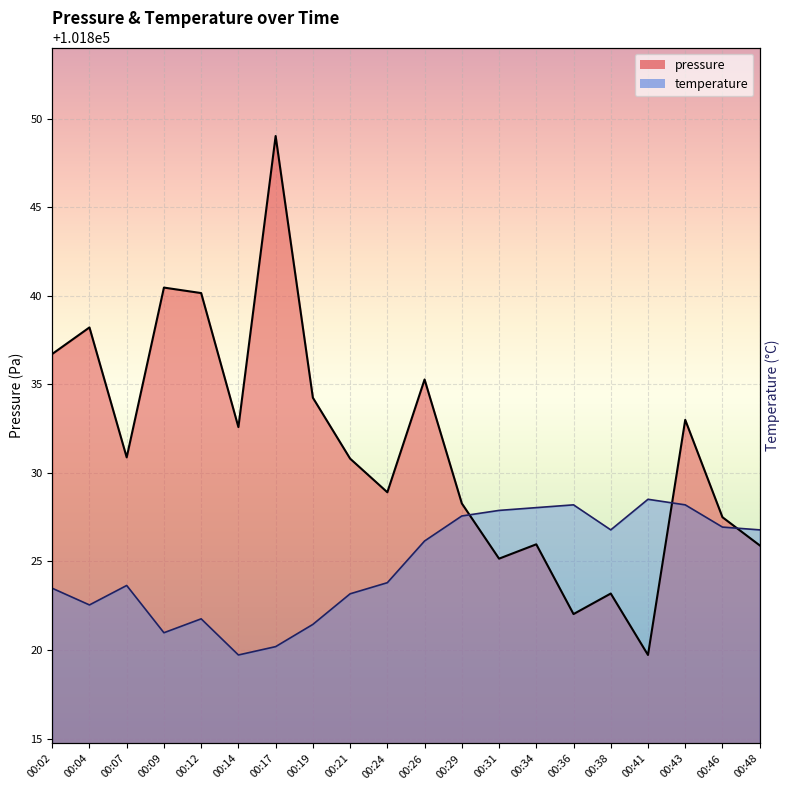

The value at 00:48 is 101825.9. True or false?

True